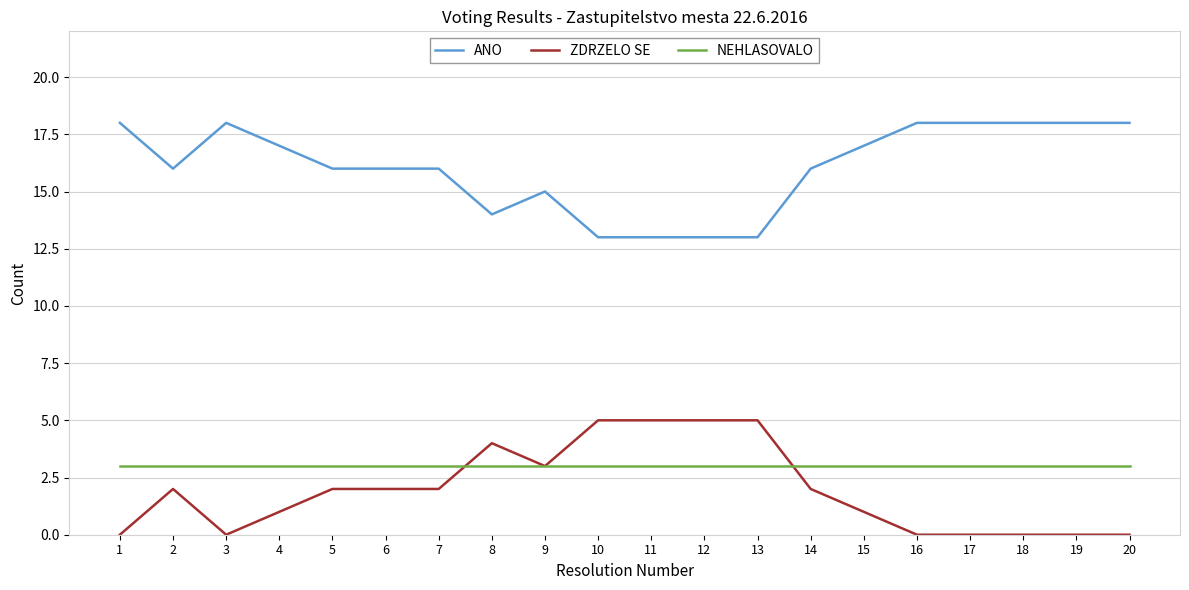

What is the maximum value for ANO?

18